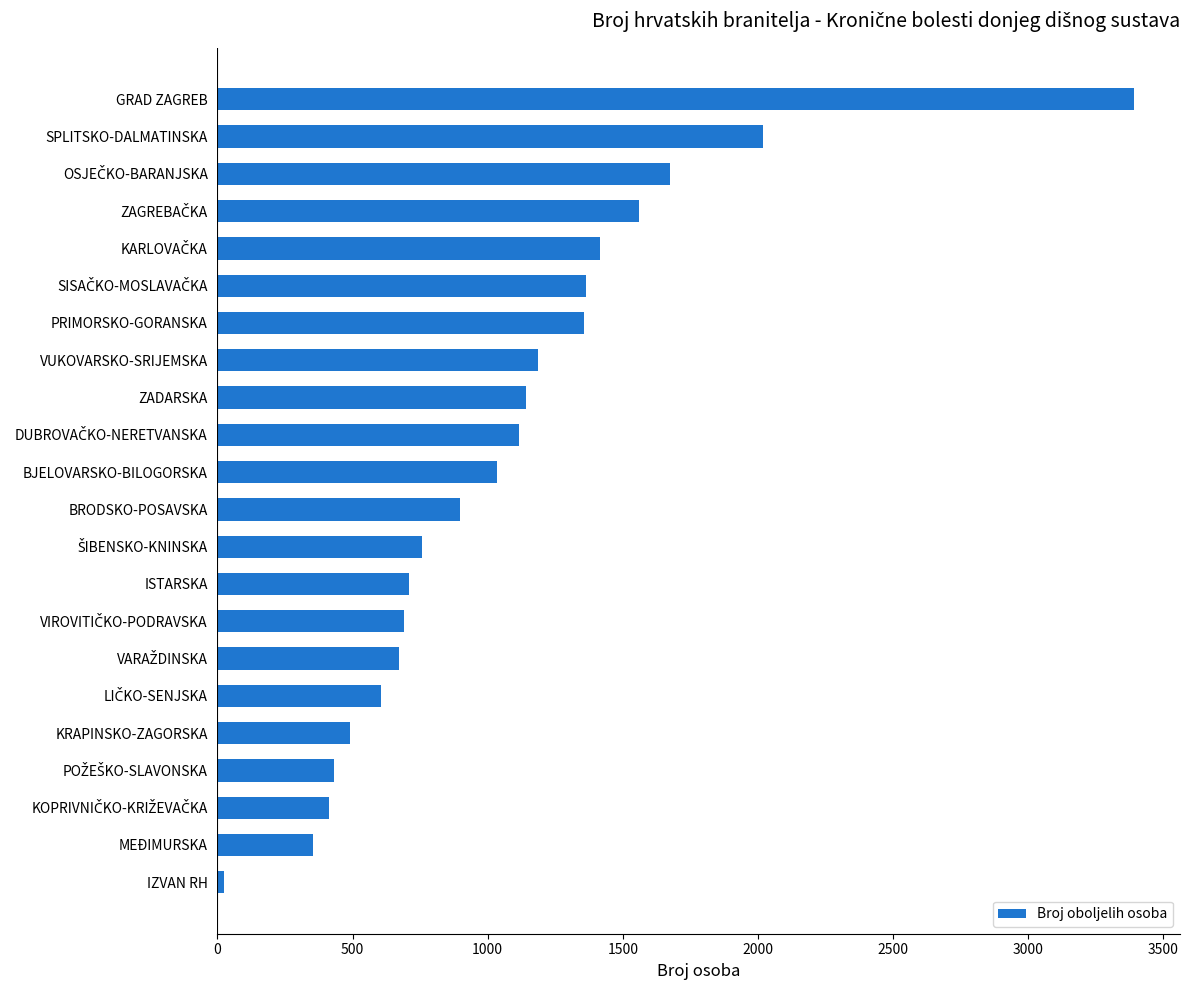

What is the greatest value displayed?

3392